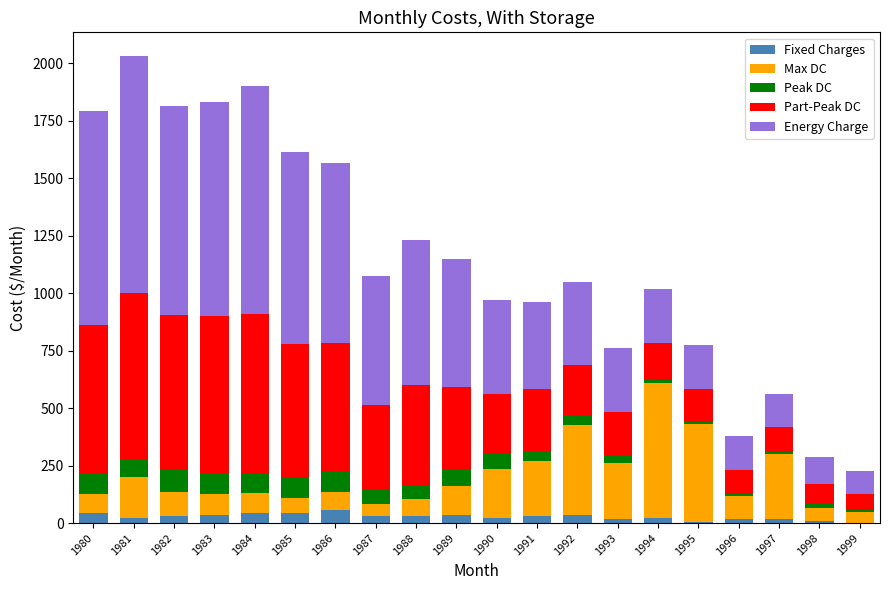

At which category is the sum across all series the highest?

1981